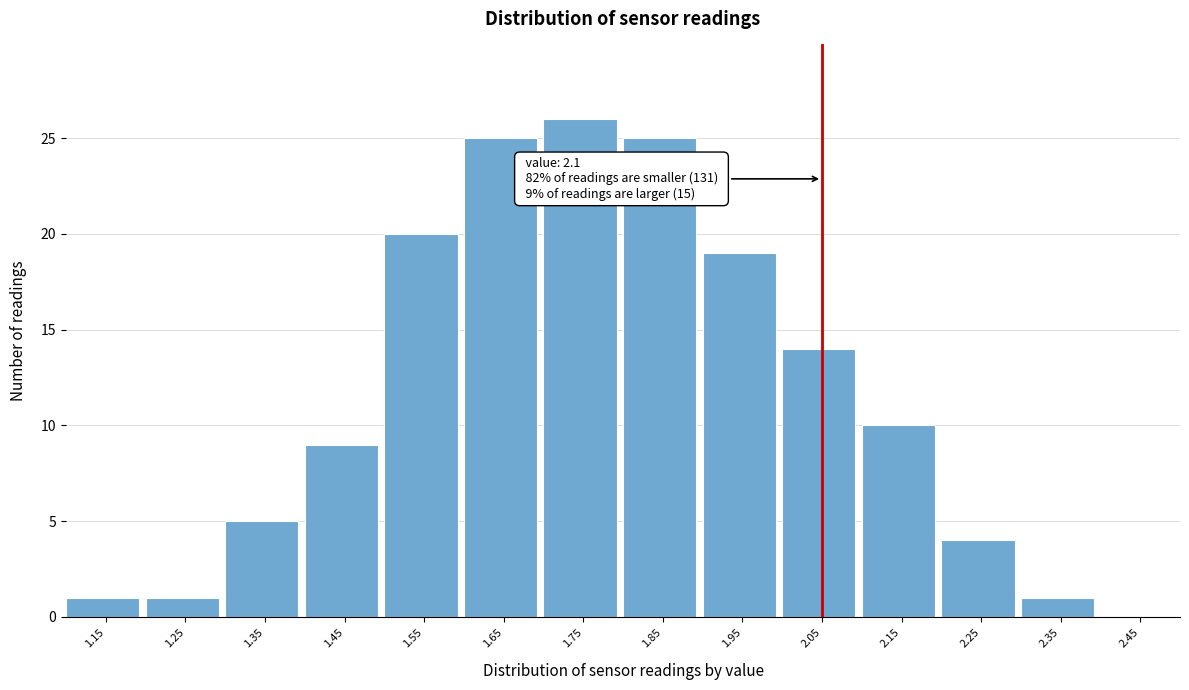

Reading left to right, list all the values displayed in this chart.

1.15=1	1.25=1	1.35=5	1.45=9	1.55=20	1.65=25	1.75=26	1.85=25	1.95=19	2.05=14	2.15=10	2.25=4	2.35=1	2.45=0